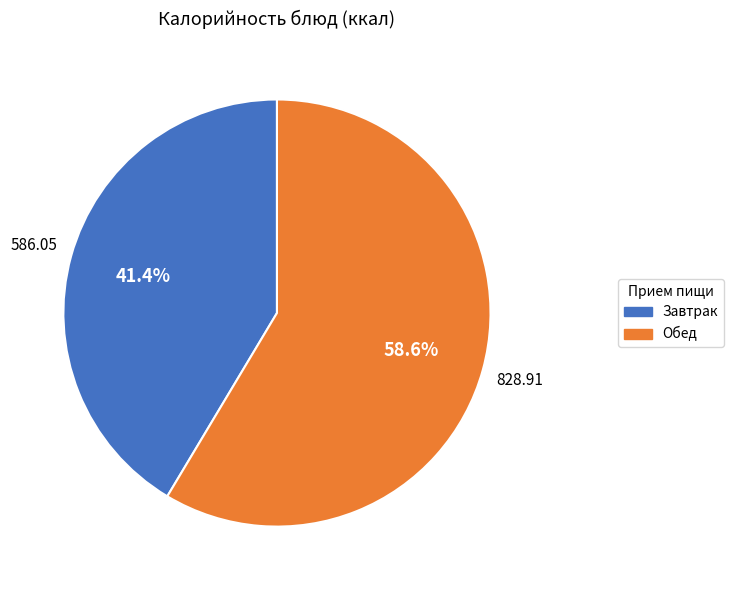

What portion of the pie excludes Завтрак?

58.6%